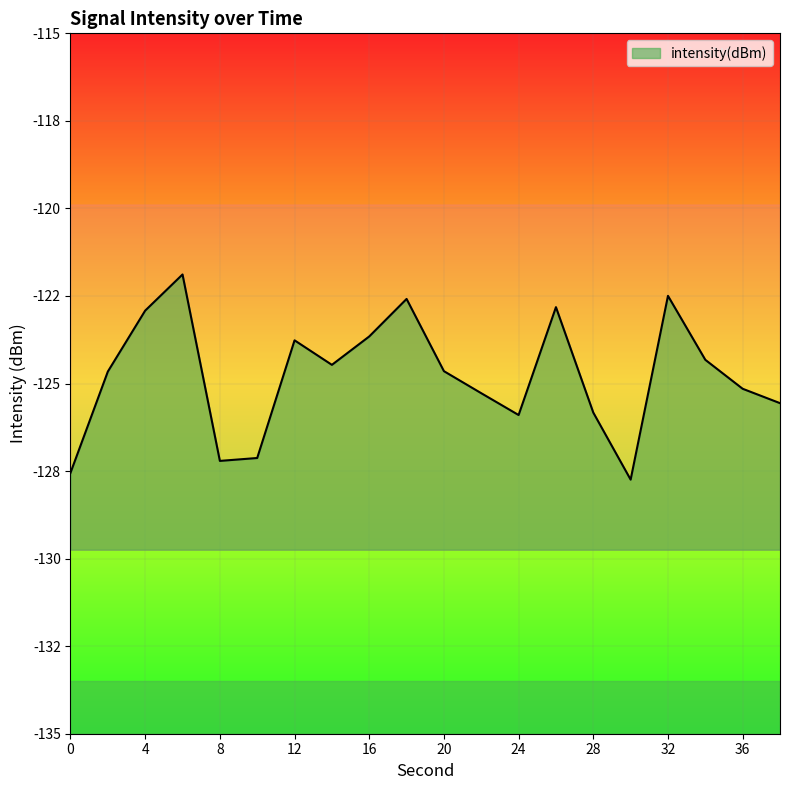

The chart shows a value of -208.8 at 16. True or false?

False